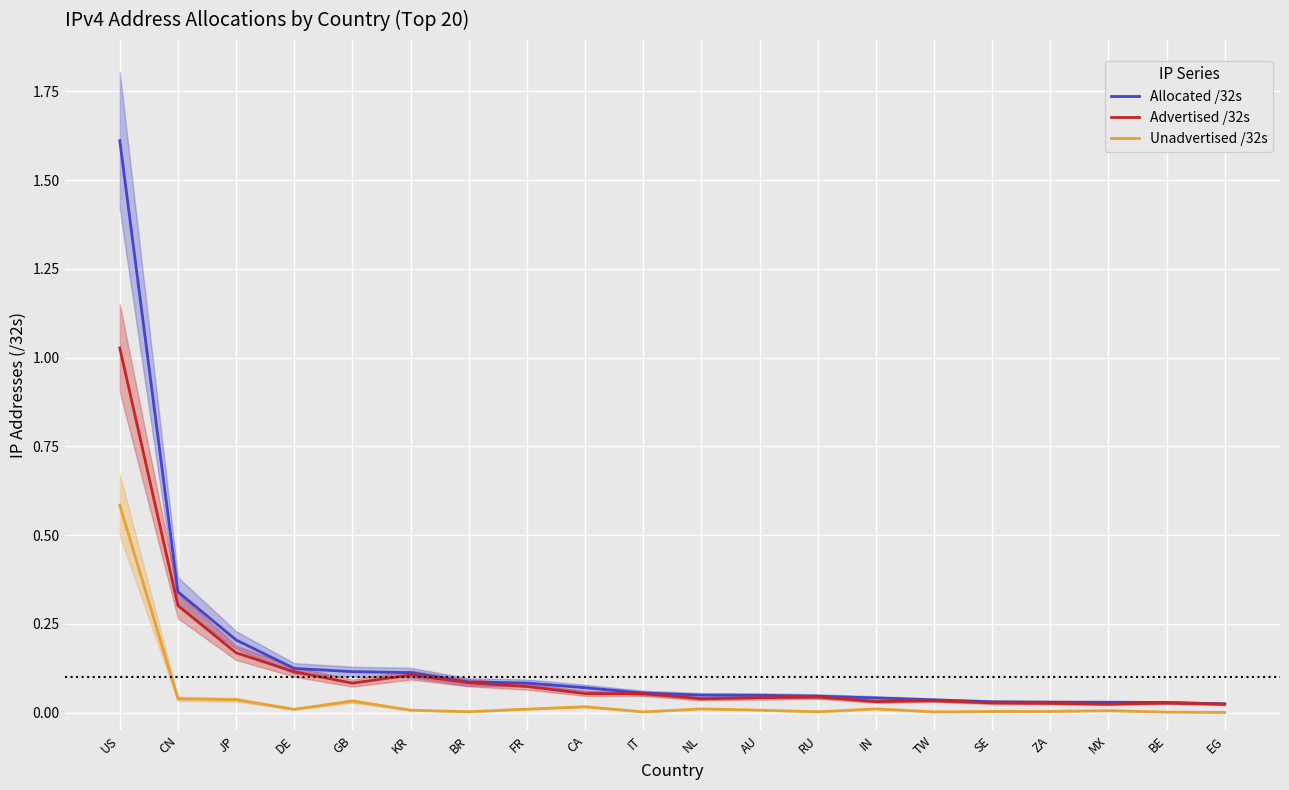

Which has a higher value, ZA or EG?

ZA